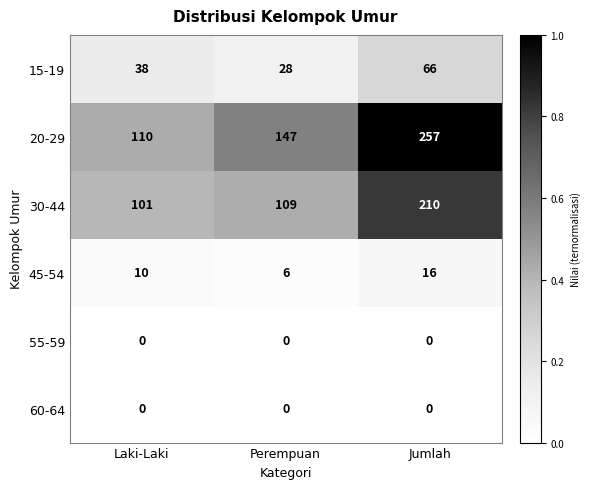

Which label corresponds to the largest value in the chart?

Jumlah